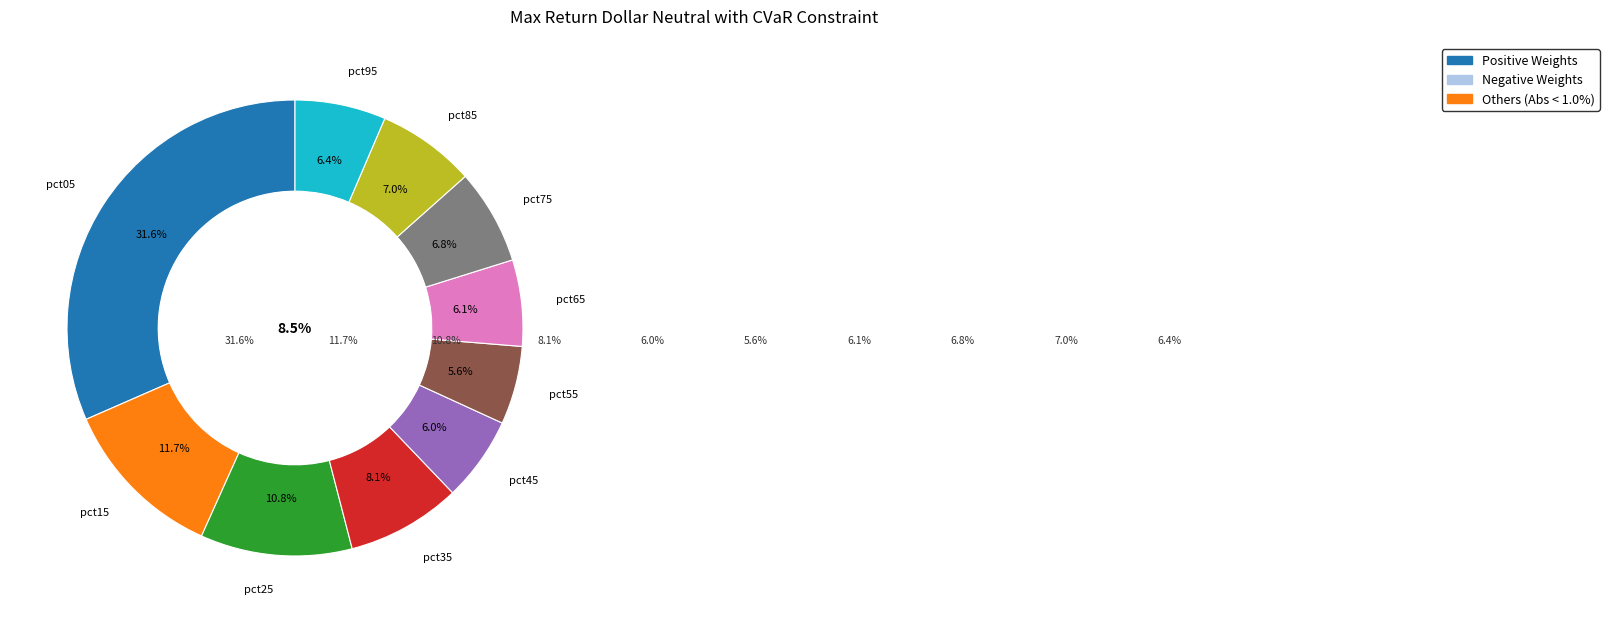

To the nearest percent, what percentage of the pie is pct55?

6%